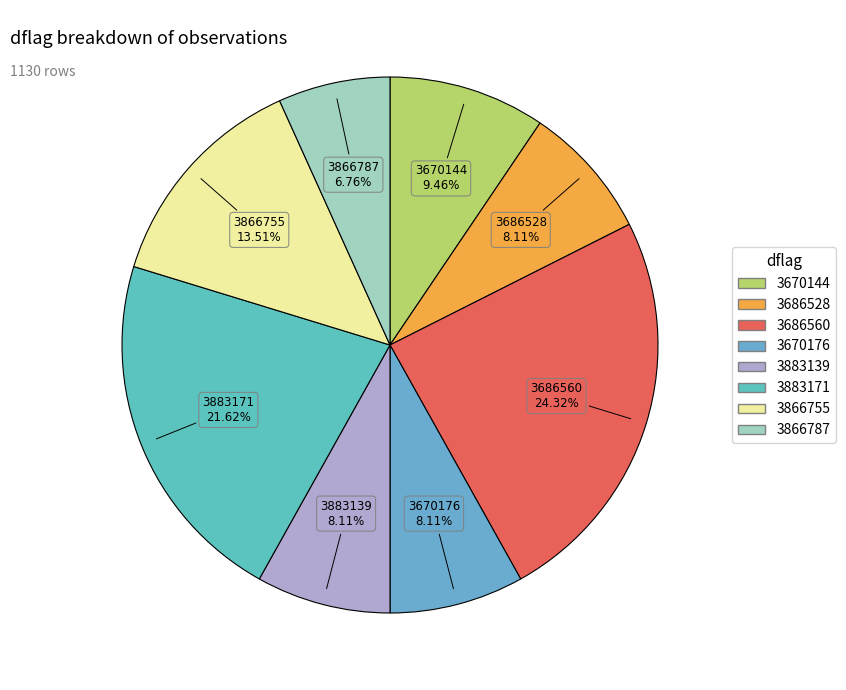

Does 3686560 represent more than half of the total?

No